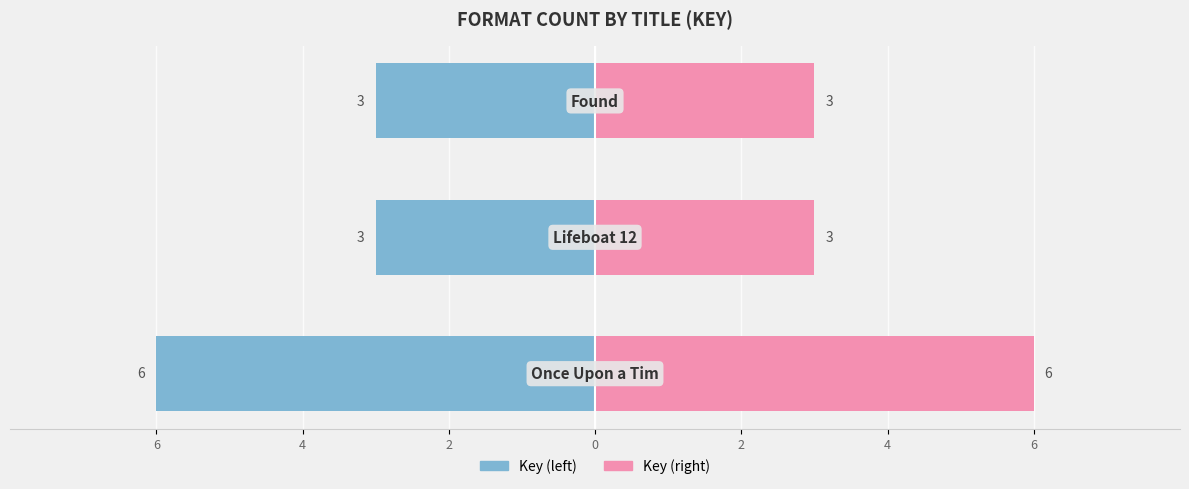

Which series has the largest range (max minus min)?

Key (left)